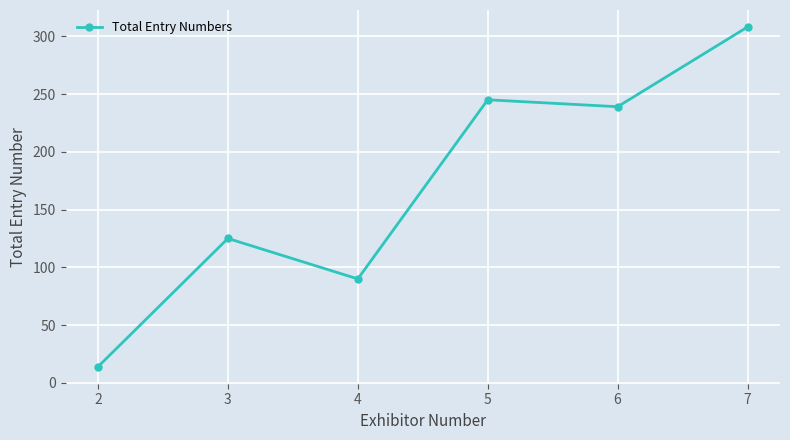

Rank the categories by value from lowest to highest.

2, 4, 3, 6, 5, 7